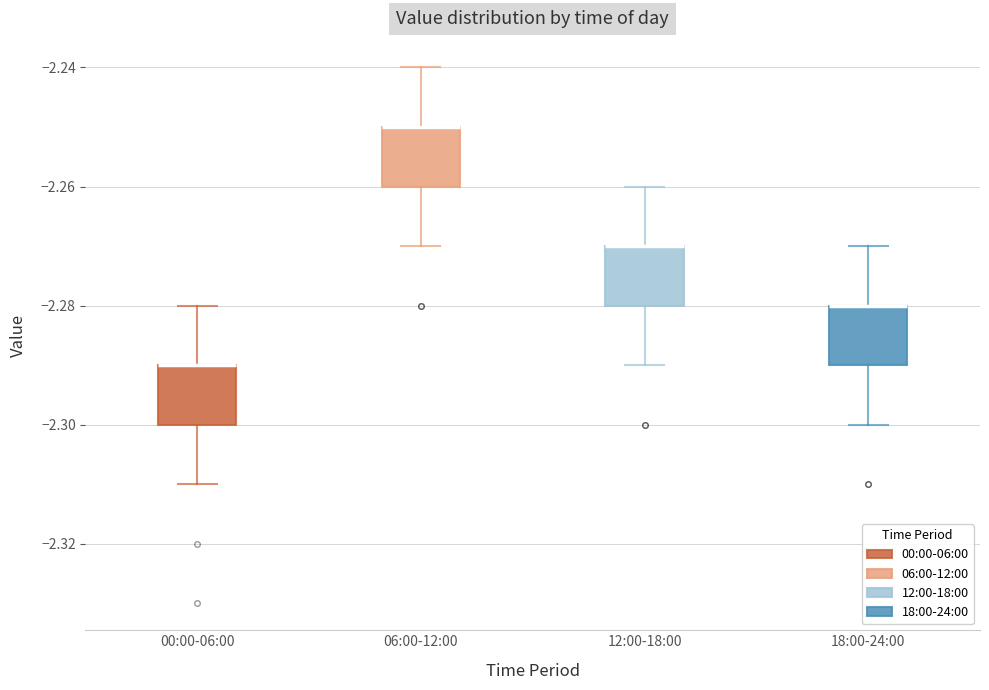

Reading left to right, transcribe this box plot: for each box, give where its median line is, the range the box spans, and where its two whiskers end, as read against the y-axis. The values are not printed on the chart, so give them approximately, as read against the axis.

00:00-06:00: median -2.29 (drawn on the box's upper edge), box -2.30 to -2.29, whiskers -2.31 to -2.28
06:00-12:00: median -2.25 (drawn on the box's upper edge), box -2.26 to -2.25, whiskers -2.27 to -2.24
12:00-18:00: median -2.27 (drawn on the box's upper edge), box -2.28 to -2.27, whiskers -2.29 to -2.26
18:00-24:00: median -2.28 (drawn on the box's upper edge), box -2.29 to -2.28, whiskers -2.30 to -2.27